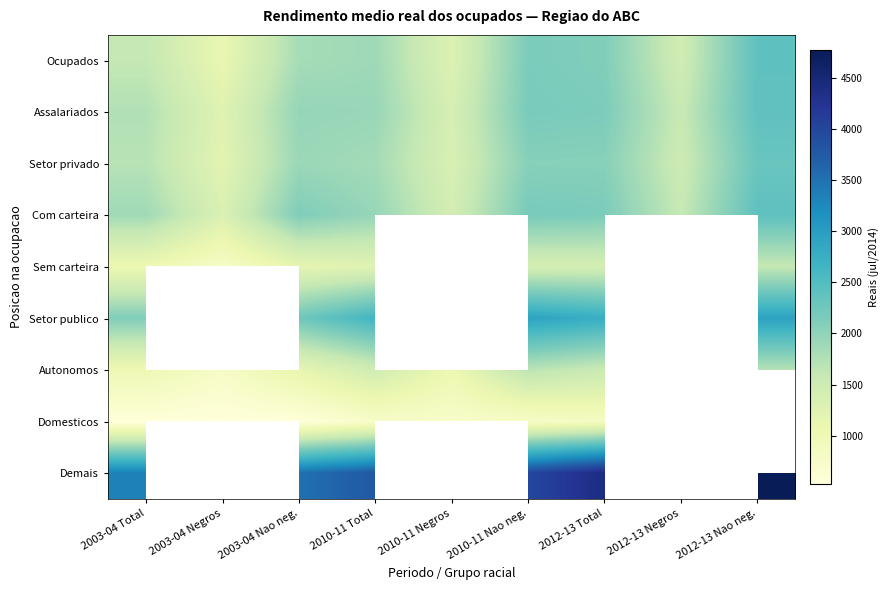

Where is Autonomos nearest to the value 1250?

2012-13 Negros